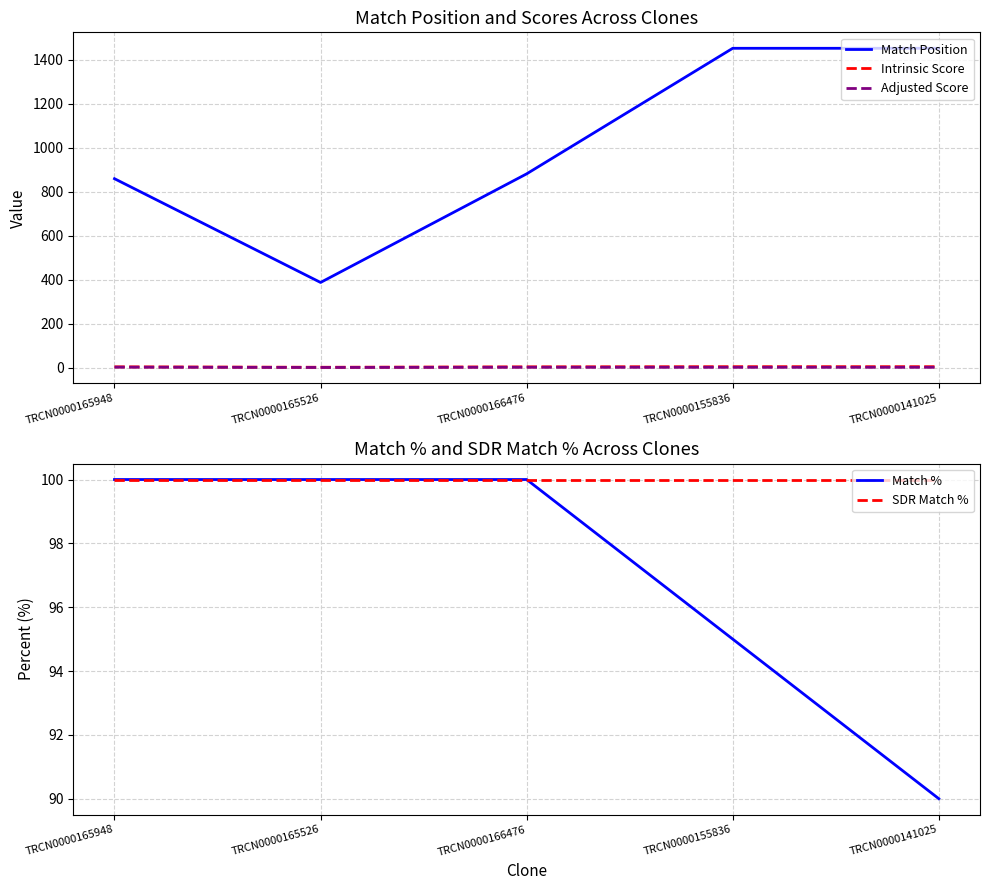

At which category is the sum across all series the highest?

TRCN0000155836